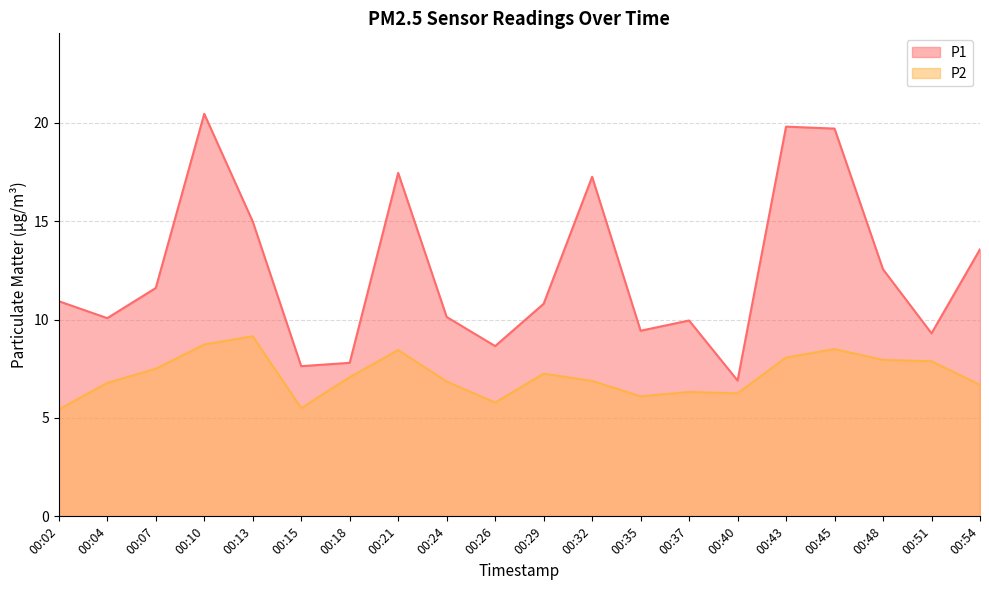

Which series has the largest total across all categories?

P1